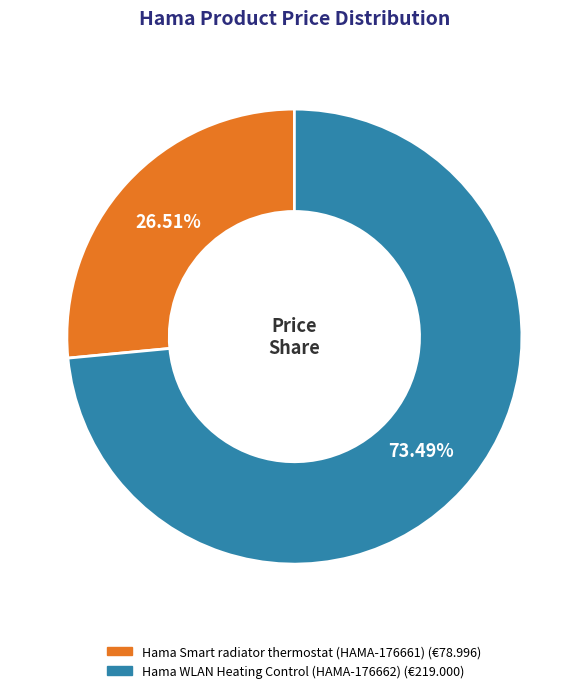

To the nearest percent, what is the average slice percentage?

50%